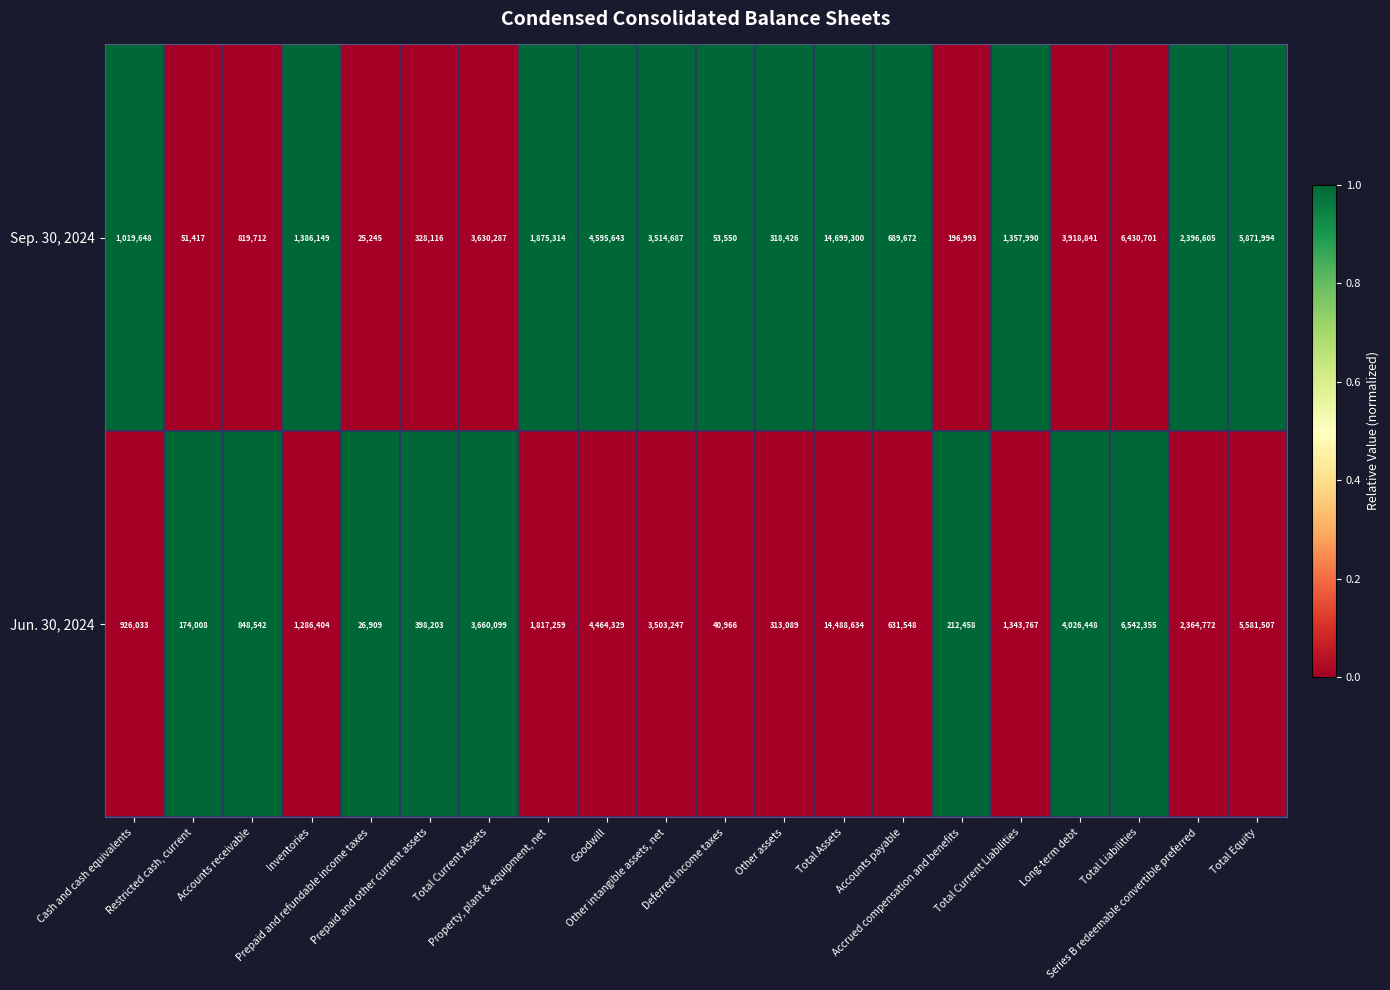

Which series changed the most between Deferred income taxes and Total Current Liabilities?

Sep. 30, 2024